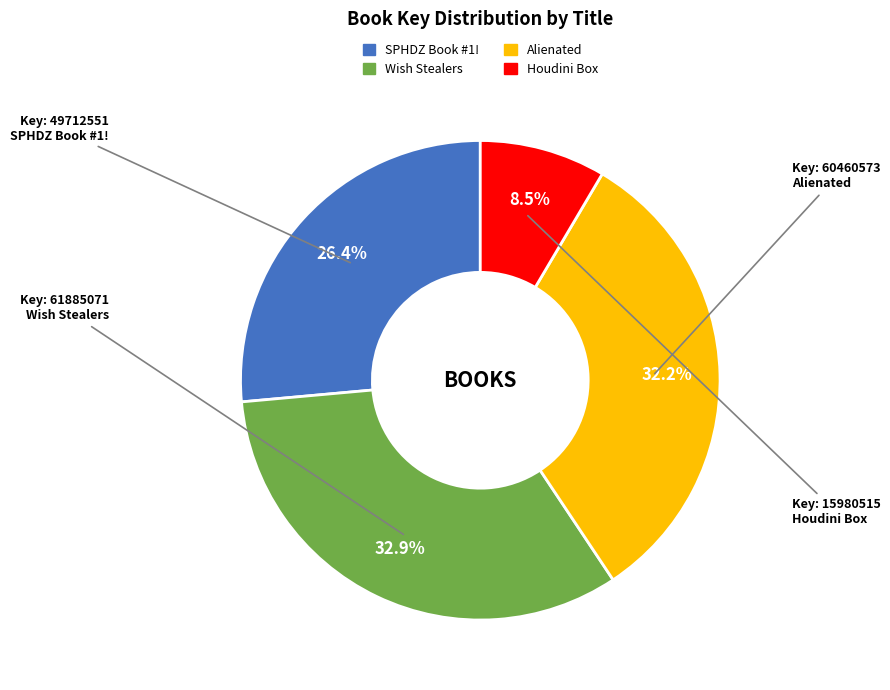

Which category has the smallest portion of the pie?

Houdini Box